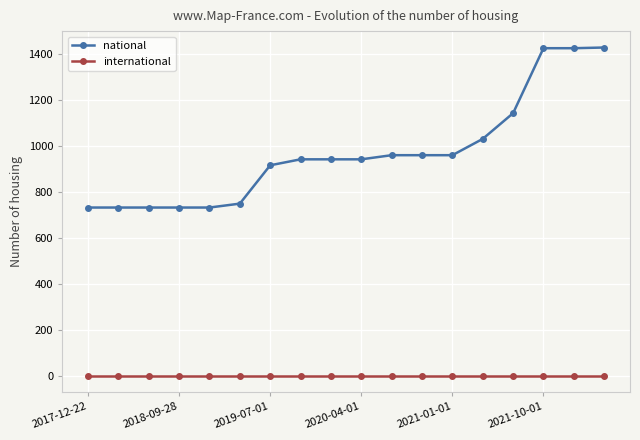

Which series has the largest total across all categories?

national